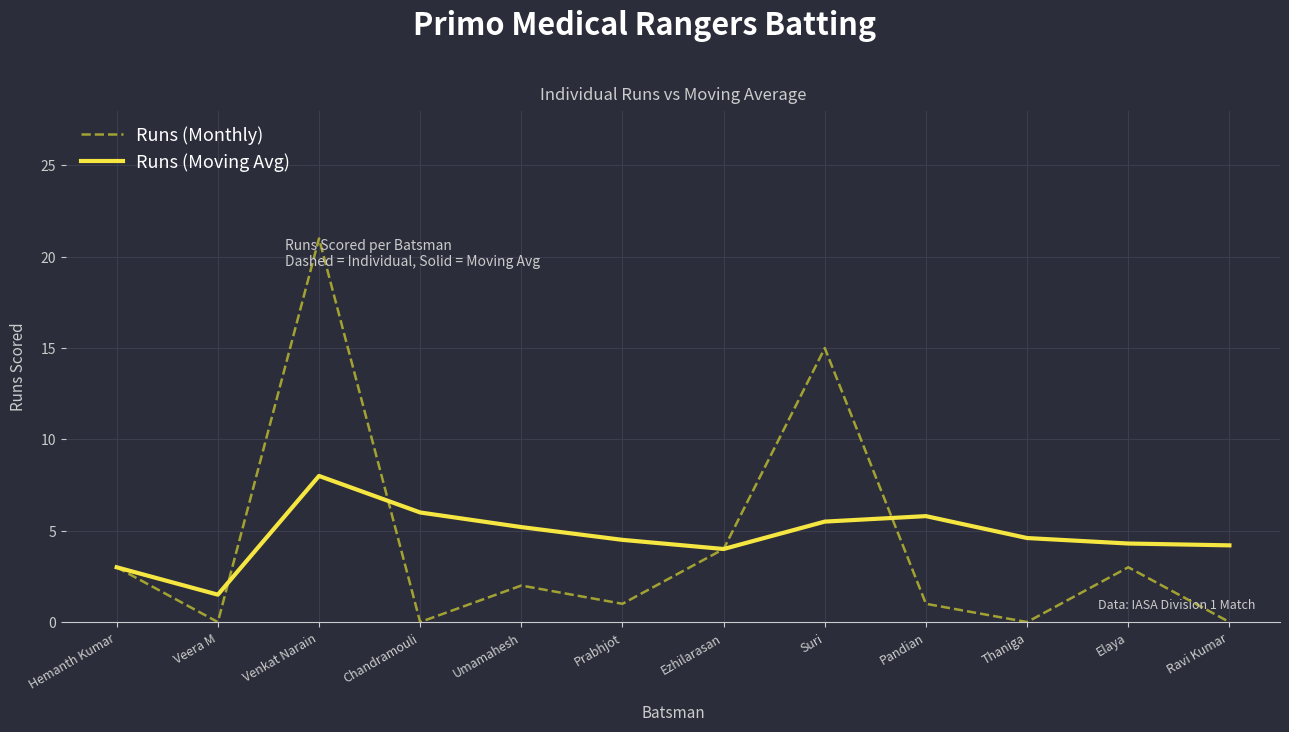

What position from the right is Umamahesh?

8